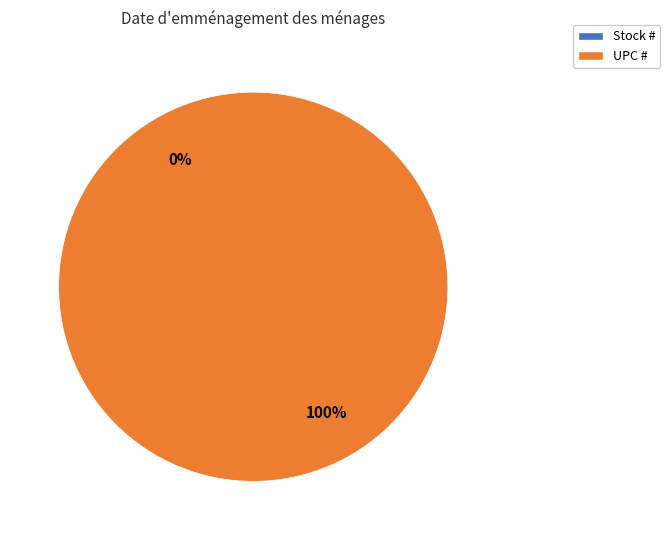

How many slices are in this pie chart?

2